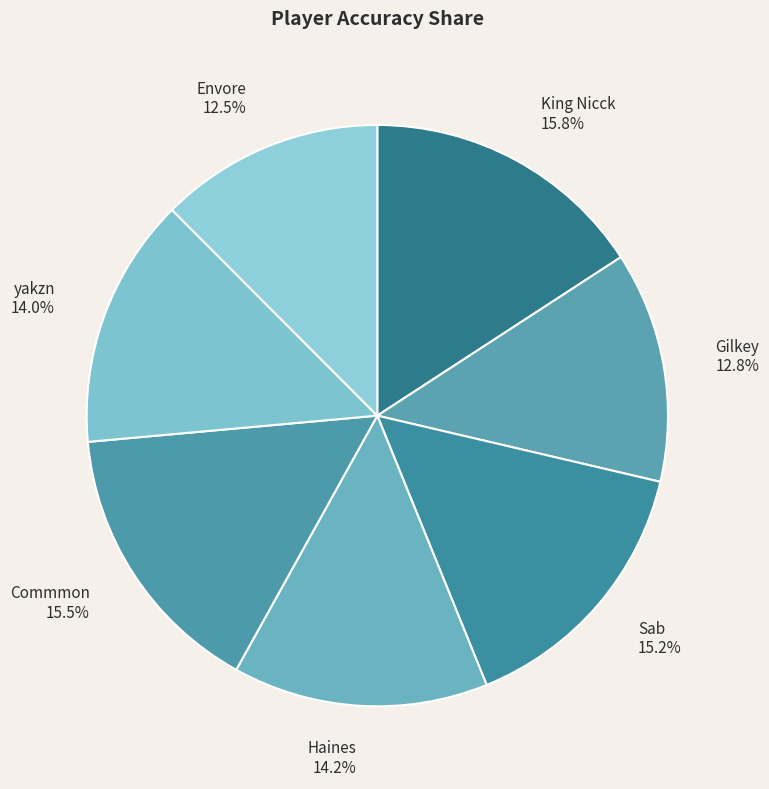

Count the number of slices in the pie.

7